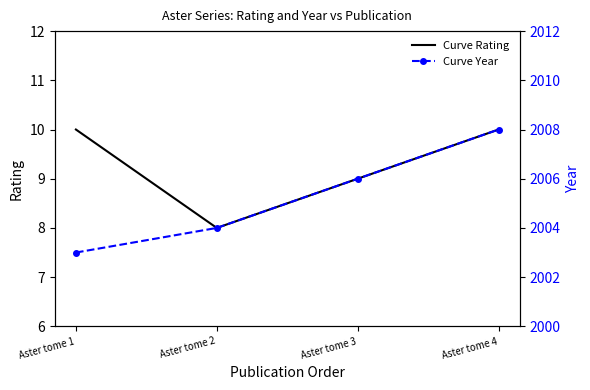

Reading right to left, what are all the values shown in this chart?

Curve Rating: 10	9	8	10
Curve Year: 2008	2006	2004	2003